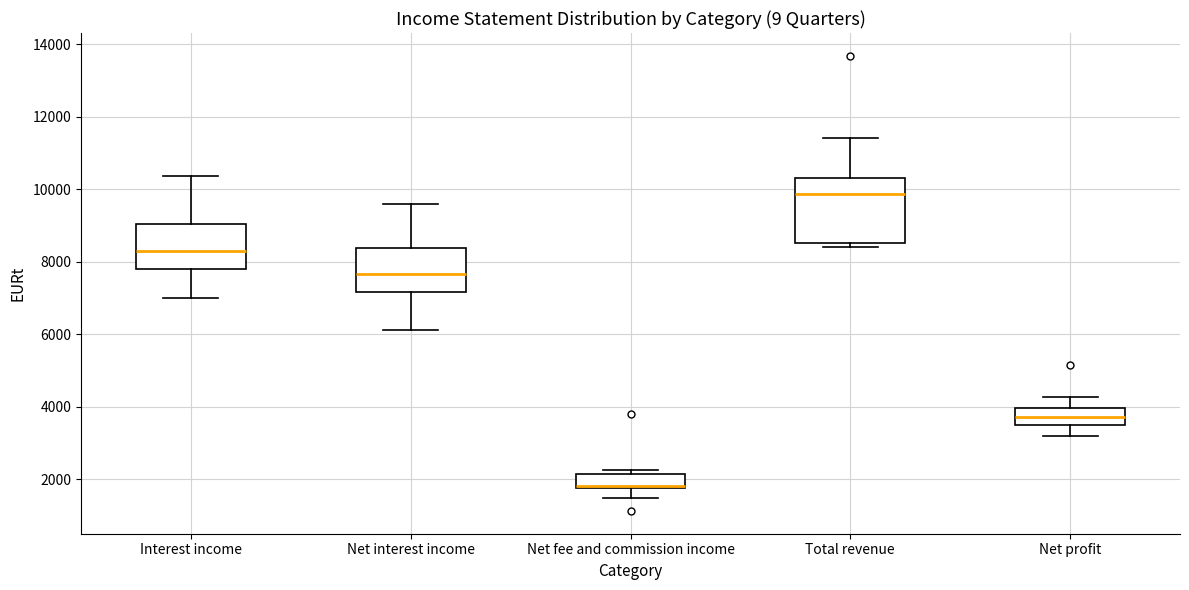

Reading left to right, read every box against the y-axis: the position of its median line, the range the box covers, and the ends of its whiskers. The values are not printed on the chart, so give them approximately, as read against the axis.

Interest income: median 8200, box 7800 to 9000, whiskers 7000 to 10400
Net interest income: median 7600, box 7200 to 8400, whiskers 6200 to 9600
Net fee and commission income: median 1800 (drawn on the box's lower edge), box 1800 to 2200, whiskers 1400 to 2200 (just above the box's upper edge)
Total revenue: median 9800, box 8600 to 10400, whiskers 8400 to 11400
Net profit: median 3800, box 3400 to 4000, whiskers 3200 to 4200